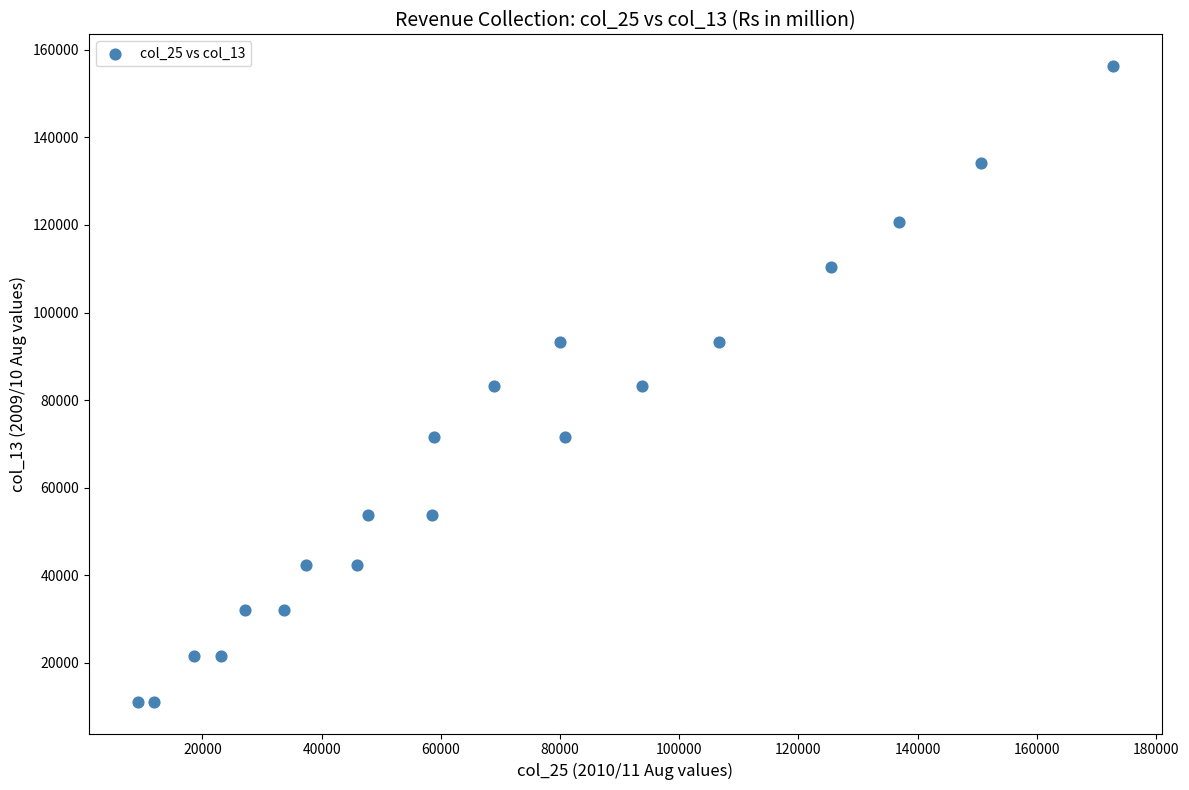

What is the range of X values (max minus min)?

163607.2